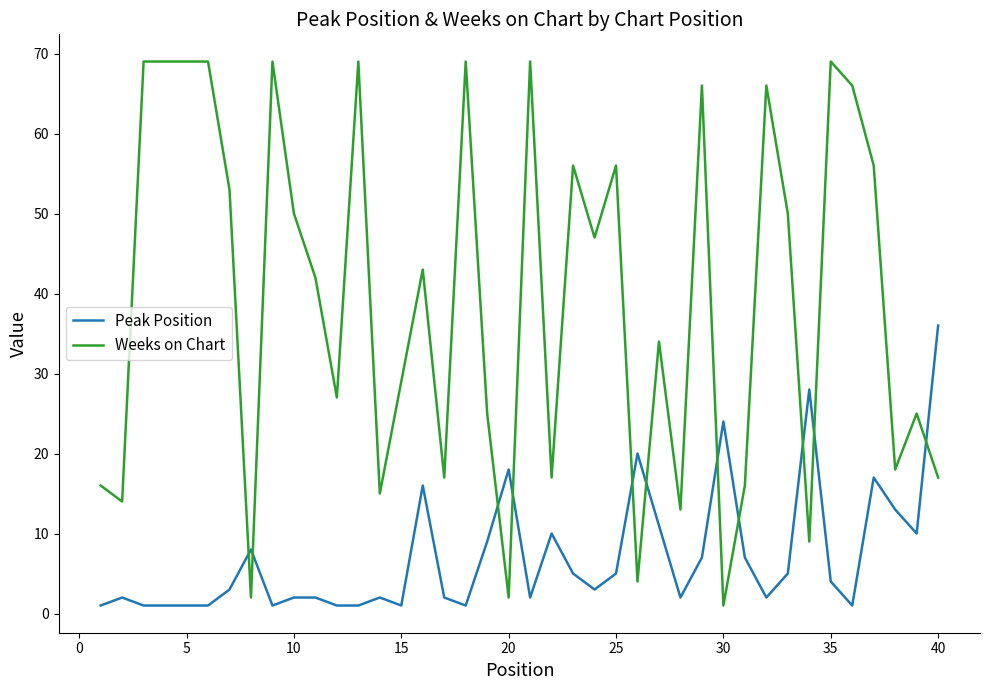

What is the difference between the maximum and minimum values in the Peak Position series?

35